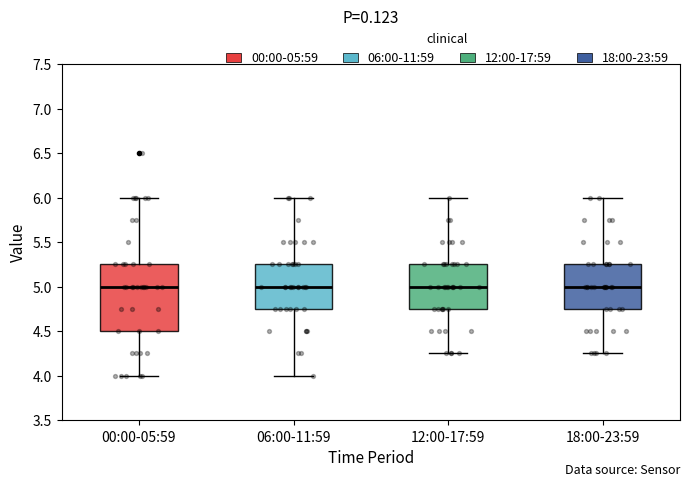

Reading left to right, read every box against the y-axis: the position of its median line, the range the box covers, and the ends of its whiskers. The values are not printed on the chart, so give them approximately, as read against the axis.

00:00-05:59: median 5.00, box 4.50 to 5.25, whiskers 4.00 to 6.00
06:00-11:59: median 5.00, box 4.75 to 5.25, whiskers 4.00 to 6.00
12:00-17:59: median 5.00, box 4.75 to 5.25, whiskers 4.25 to 6.00
18:00-23:59: median 5.00, box 4.75 to 5.25, whiskers 4.25 to 6.00